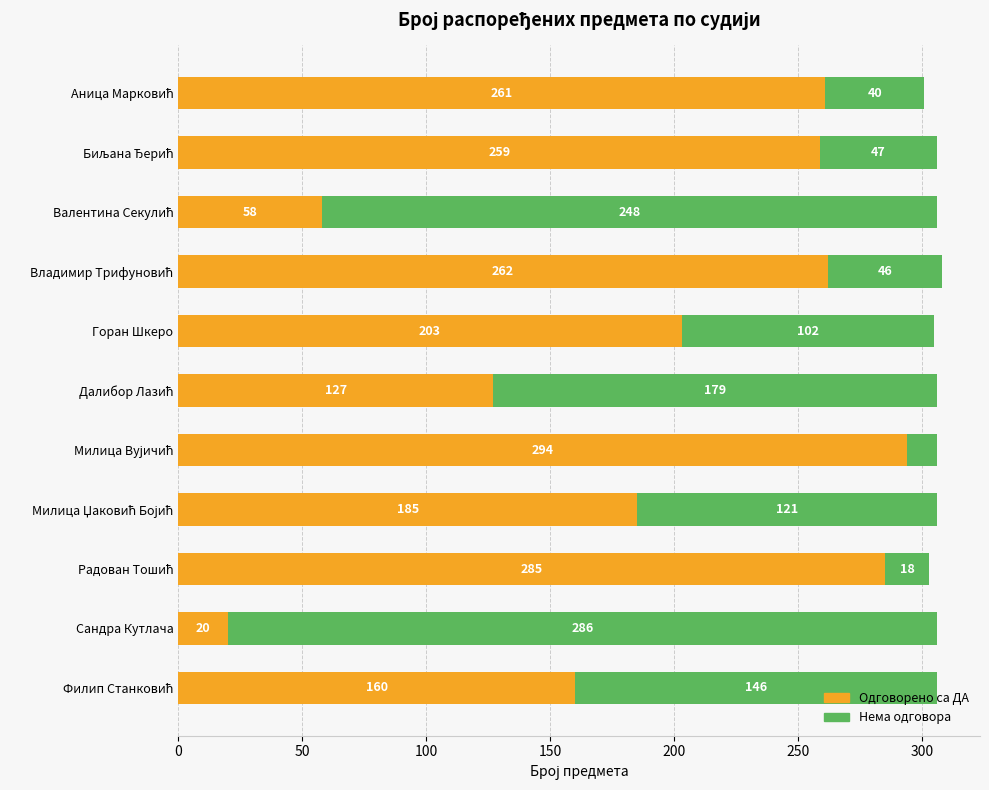

What are all the series names shown in the legend?

Одговорено са ДА, Нема одговора